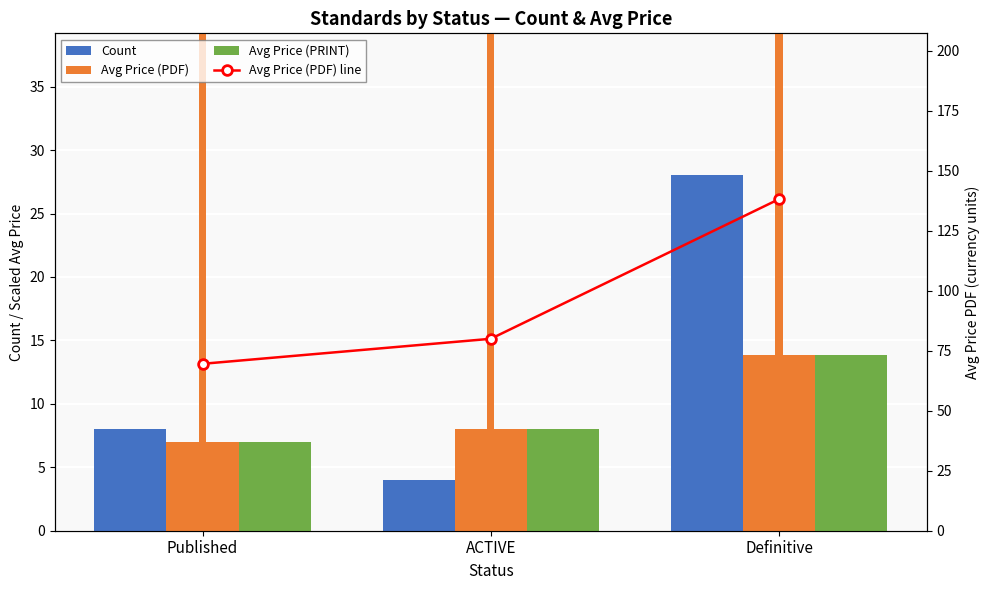

What is the approximate value of Avg Price (PDF) at ACTIVE?

8.0